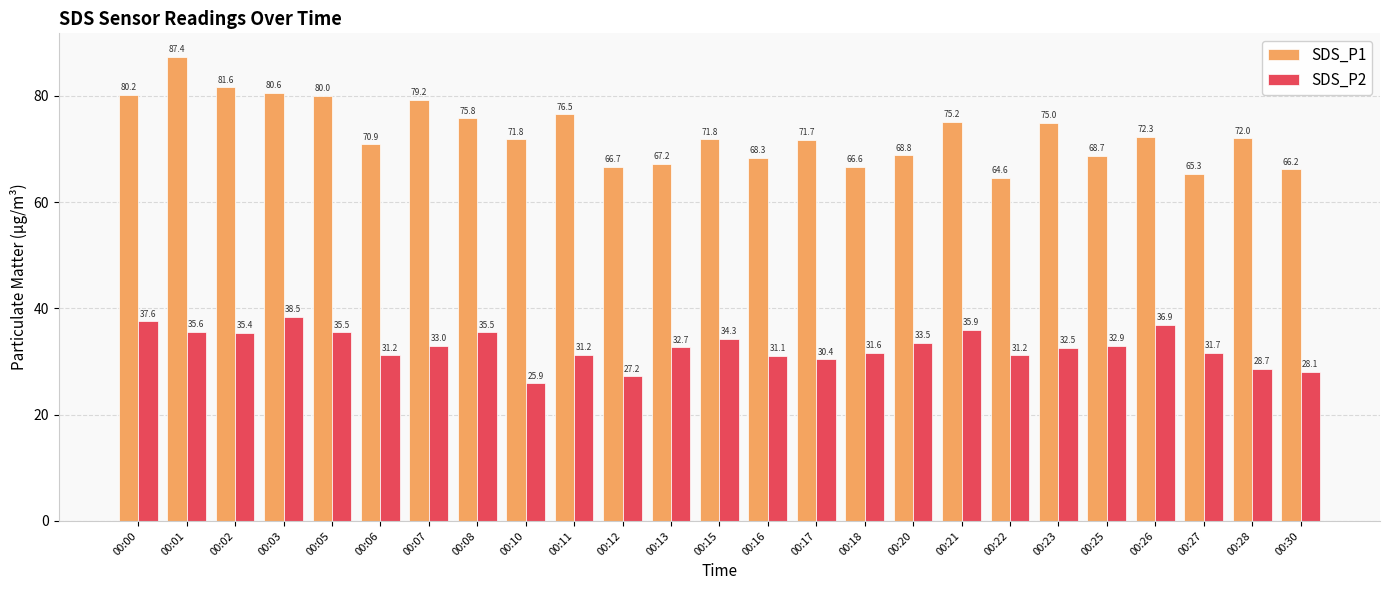

What is the sum of the SDS_P2 values at 00:00 and 00:10?

63.5